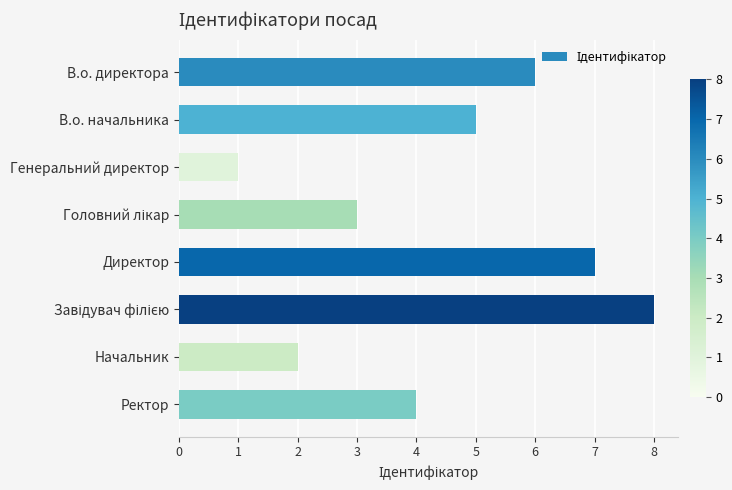

What position from the bottom is Директор?

4